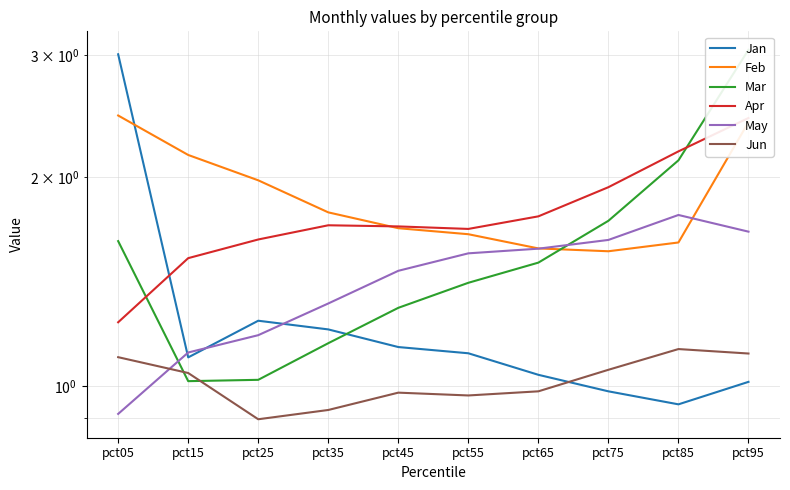

Which series ends up on top after the final intersection of May and Jun?

May